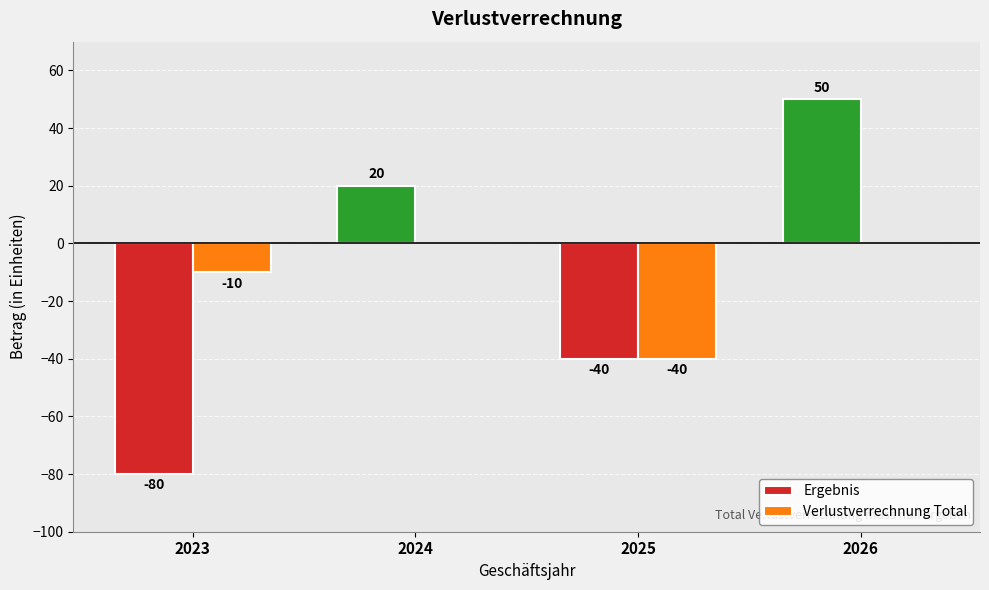

At which category does the chart reach its peak across all series?

2026